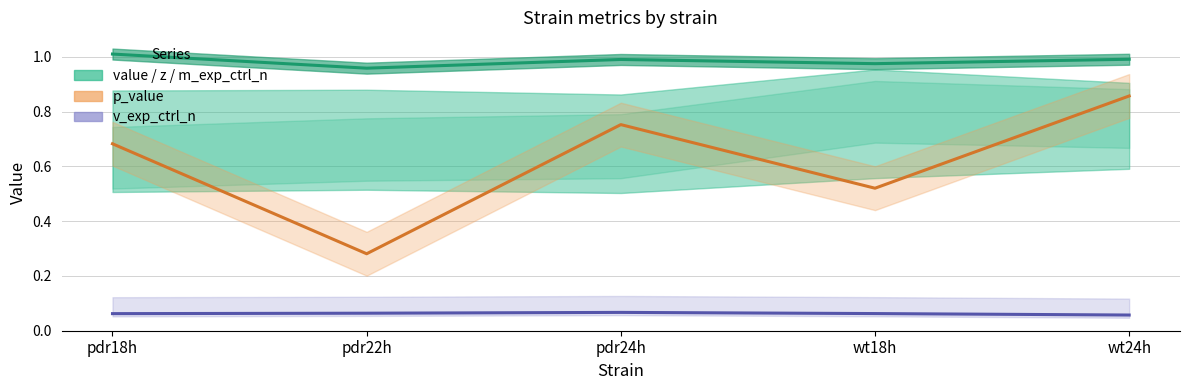

What is the total value across all series at pdr18h?

1.8